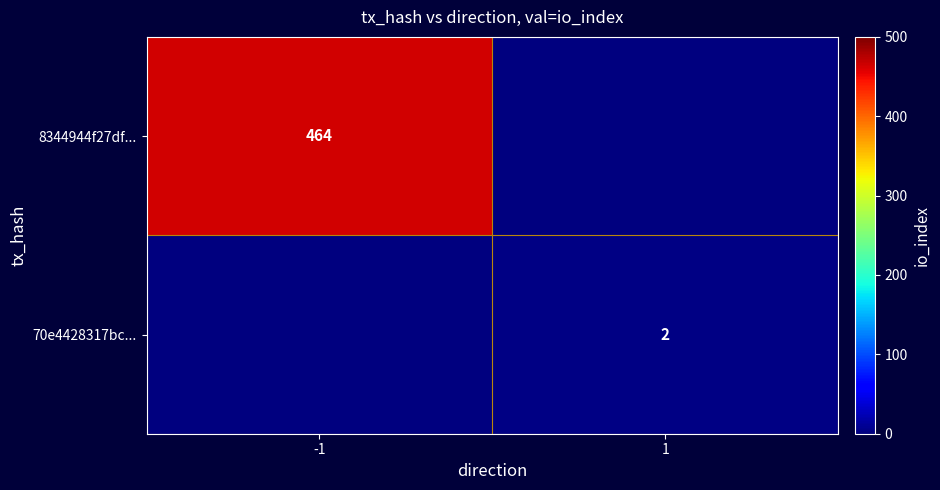

Between 1 and -1, which is larger?

-1